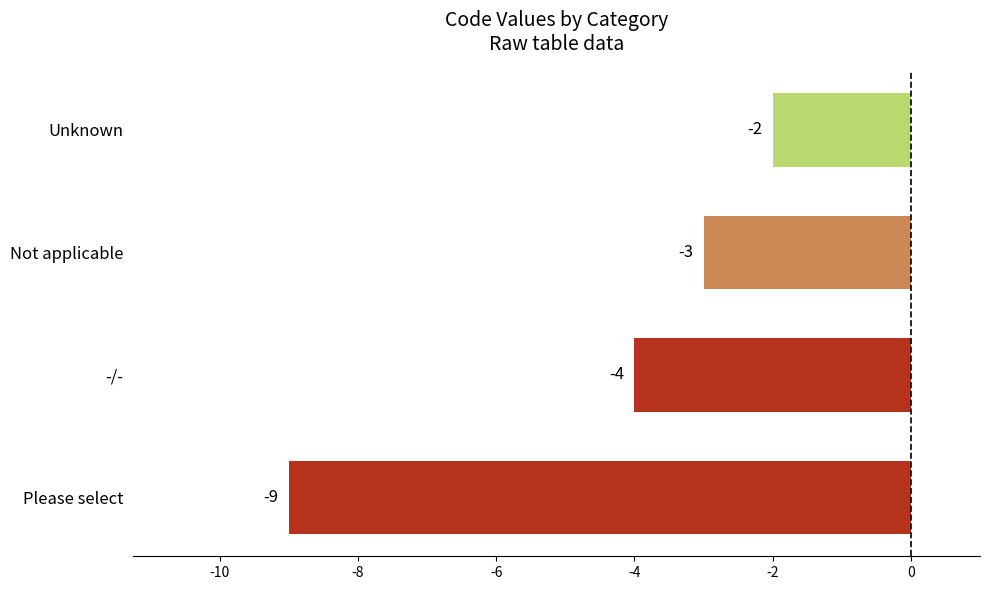

Count the number of values greater than -3.

1